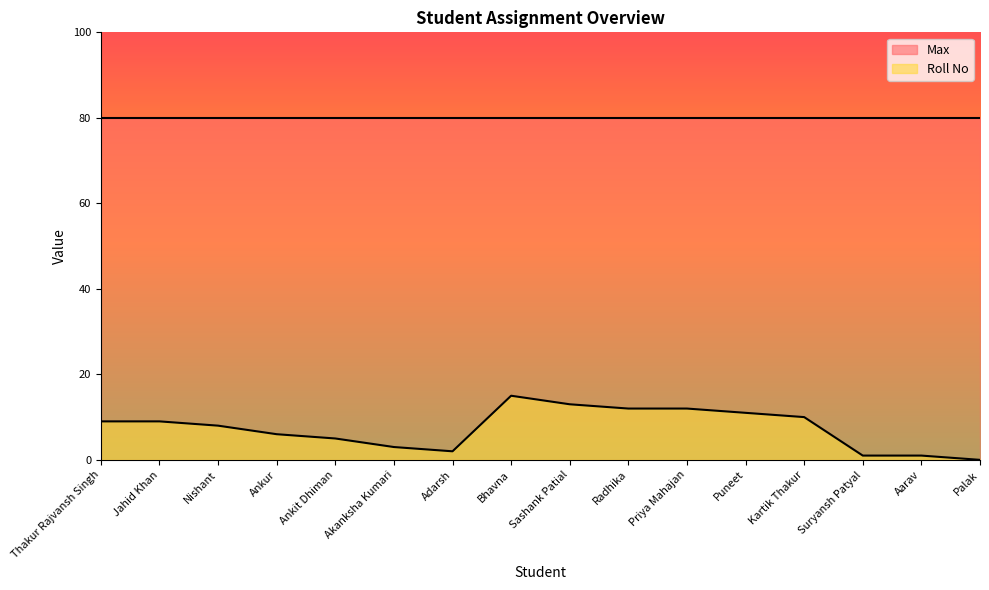

What is the difference between the values at Ankur and Adarsh?

4